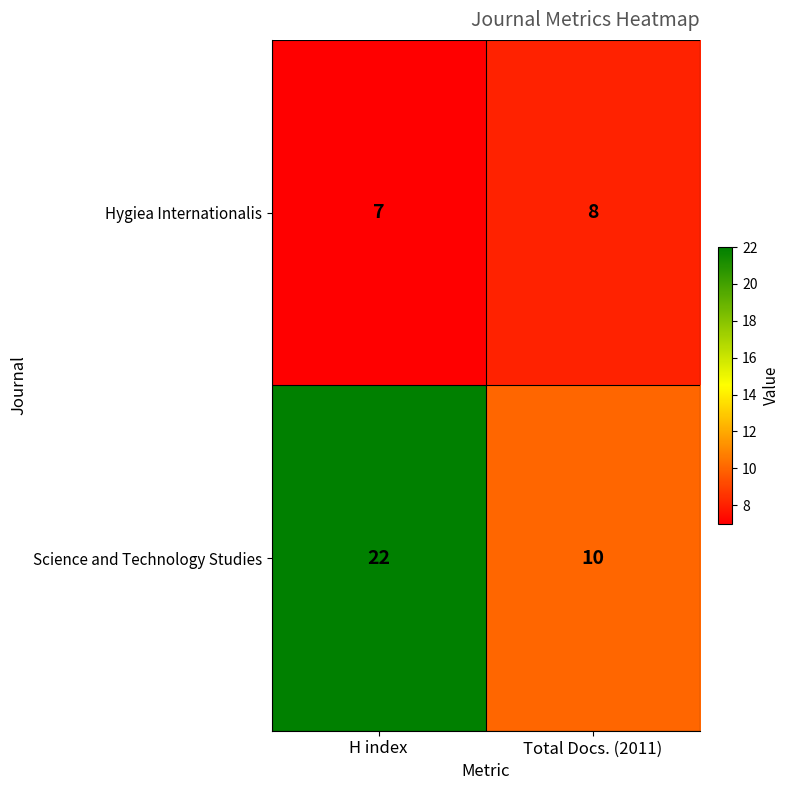

How many series are shown in this chart?

2